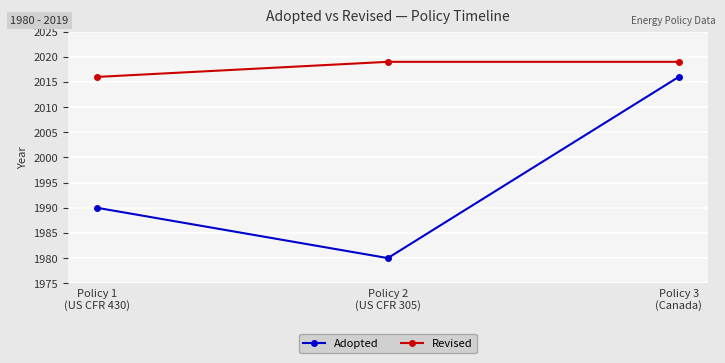

What is the label of the 1st point from the right?

Policy 3
(Canada)